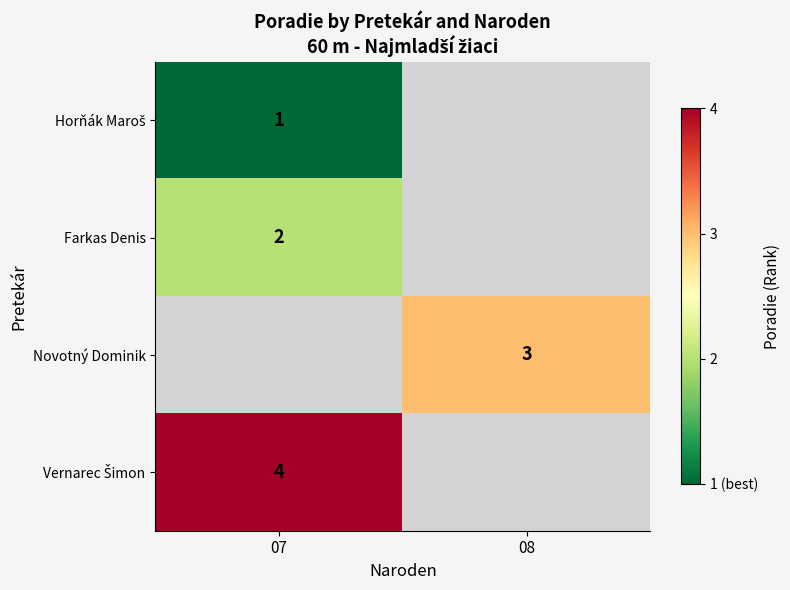

The Farkas Denis series shows 3 at 07. True or false?

False